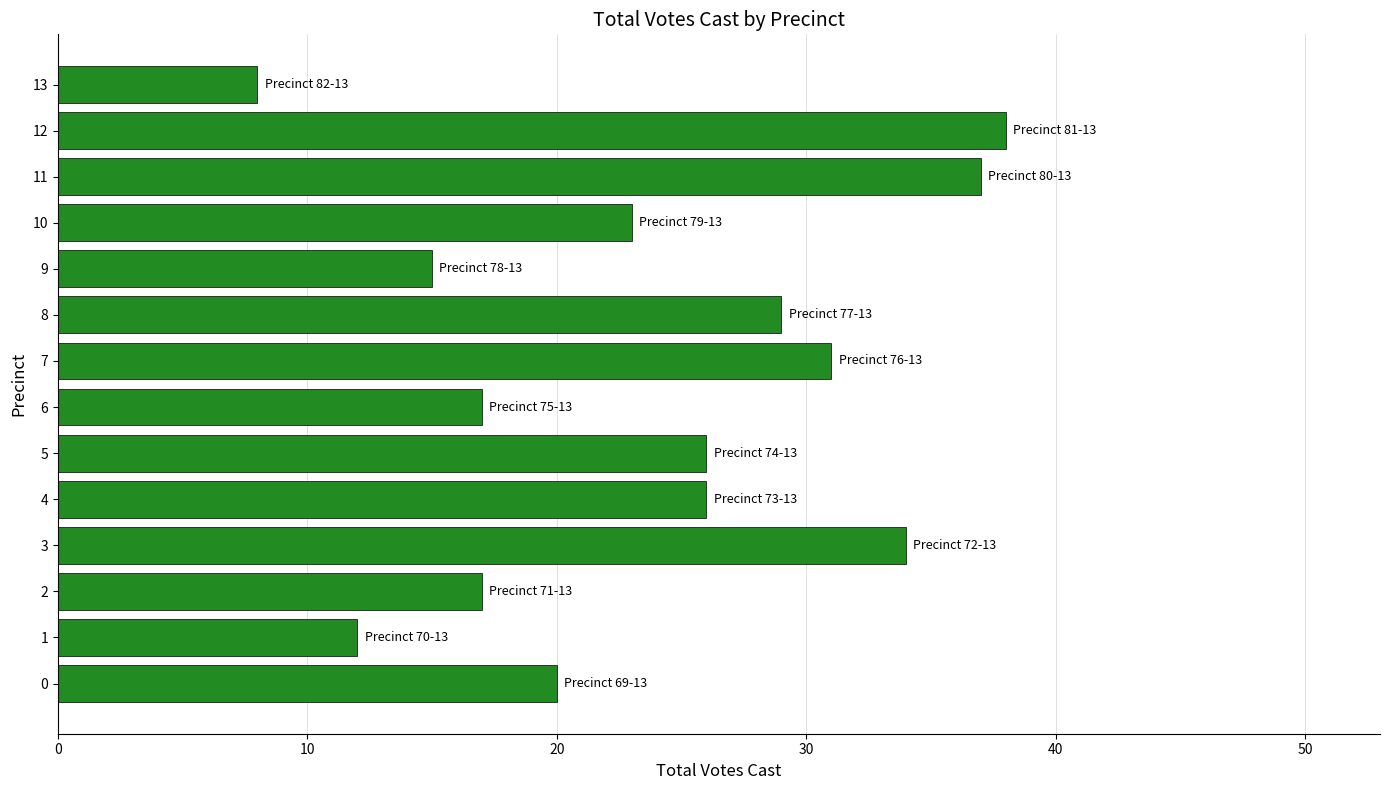

What is the sum of the values at 10 and 5?

49